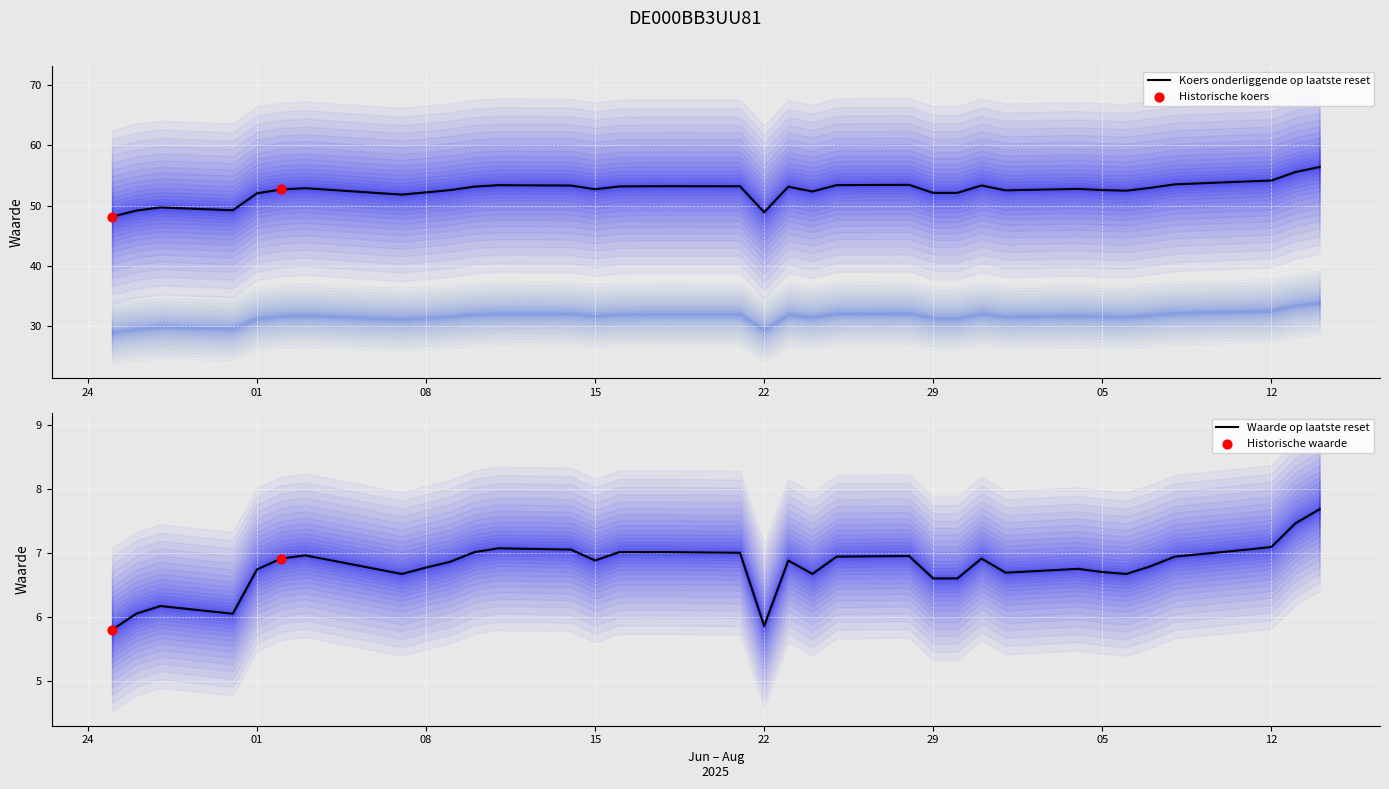

Which series contains the lowest Y value?

Koers onderliggende op laatste reset